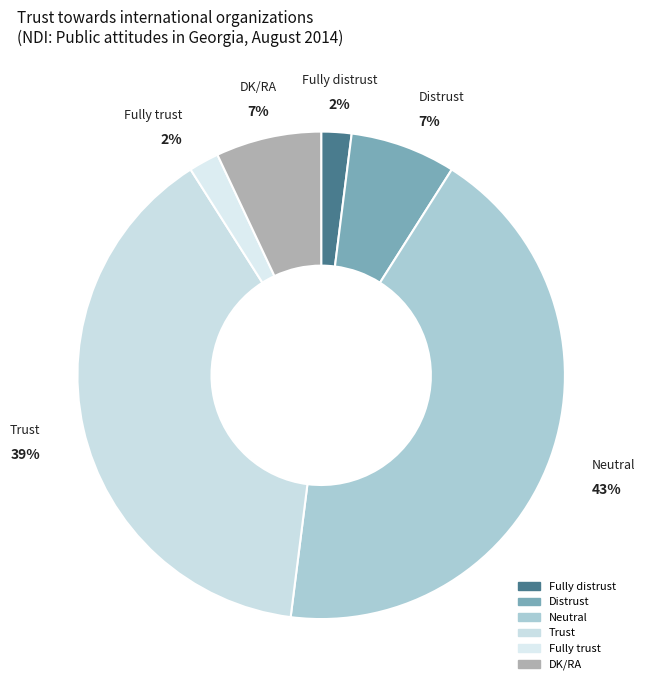

What is the largest slice in the pie chart?

Neutral